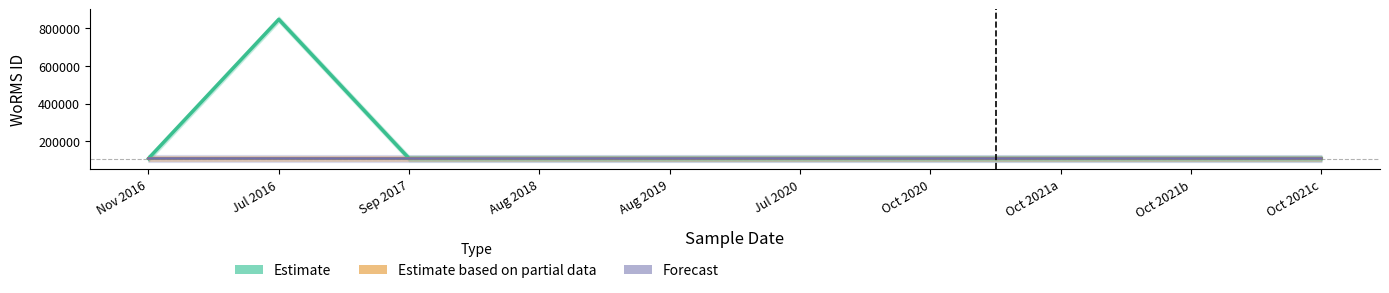

Reading left to right, extract all data points from this chart.

Estimate: Nov 2016=109743	Jul 2016=845325	Sep 2017=109723	Aug 2018=109473	Aug 2019=109473	Jul 2020=109473	Oct 2020=109473	Oct 2021a=109473	Oct 2021b=109473	Oct 2021c=109473
Estimate based on partial data: Nov 2016=109723	Jul 2016=109743	Sep 2017=109745	Aug 2018=109723	Aug 2019=109473	Jul 2020=109473	Oct 2020=109473	Oct 2021a=109473	Oct 2021b=109473	Oct 2021c=109473
Forecast: Nov 2016=109758	Jul 2016=109723	Sep 2017=109473	Aug 2018=109473	Aug 2019=109743	Jul 2020=109723	Oct 2020=109473	Oct 2021a=109473	Oct 2021b=109473	Oct 2021c=109473